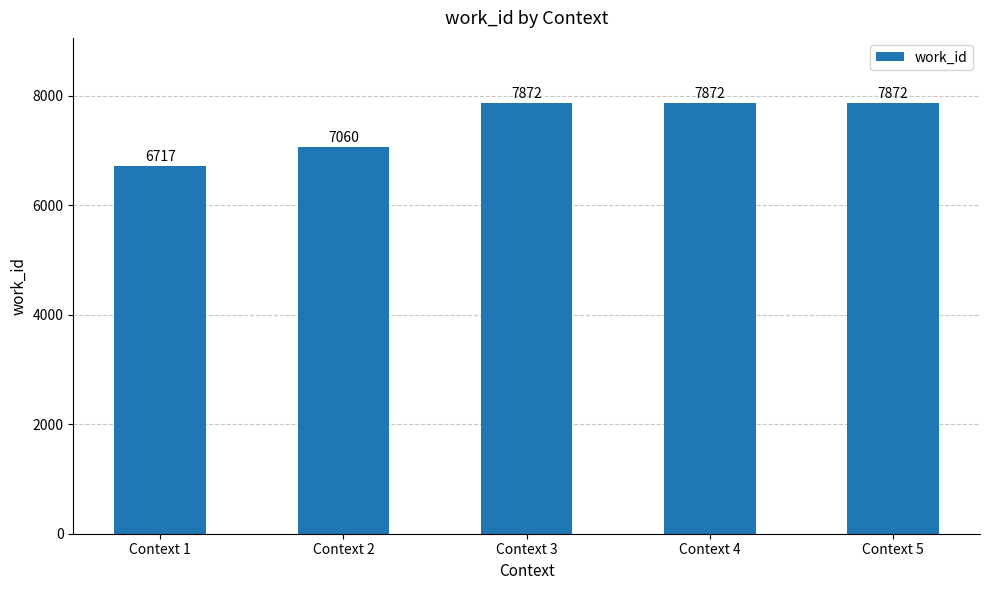

What is the difference between the maximum and second lowest values?

812